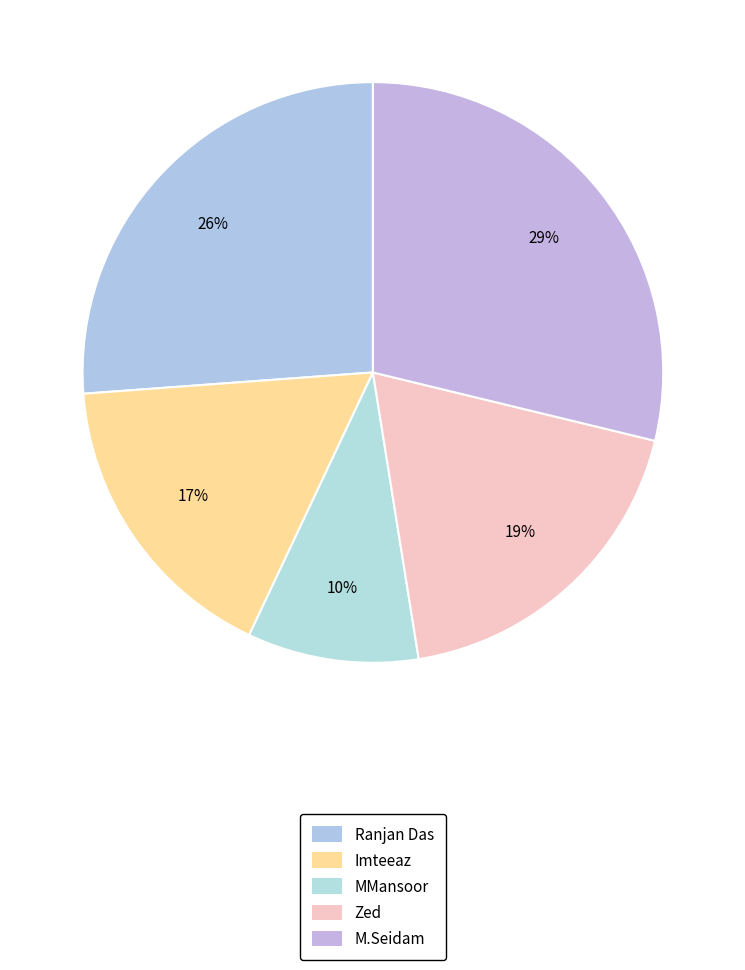

To the nearest percent, what percentage of the pie is Zed?

19%